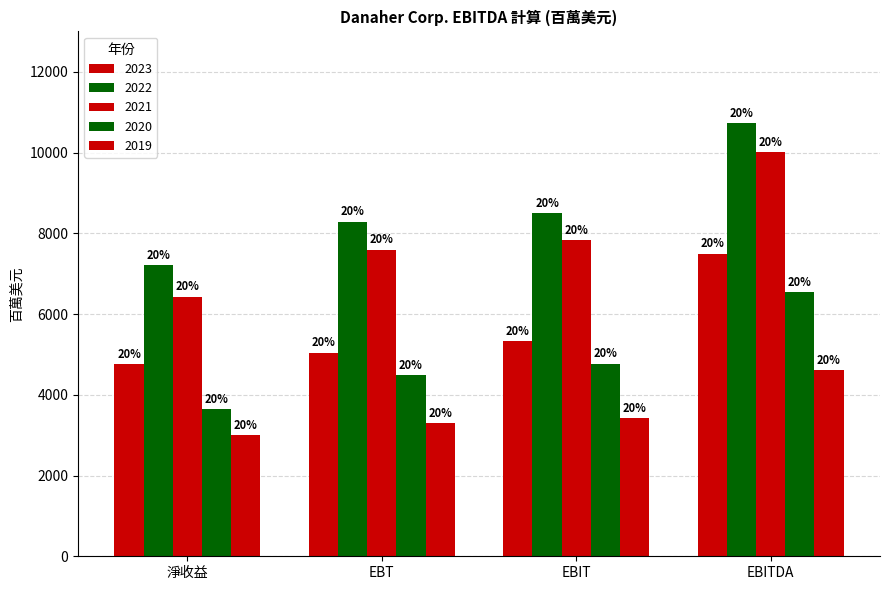

What is the difference between the maximum and minimum values in the 2019 series?

1595